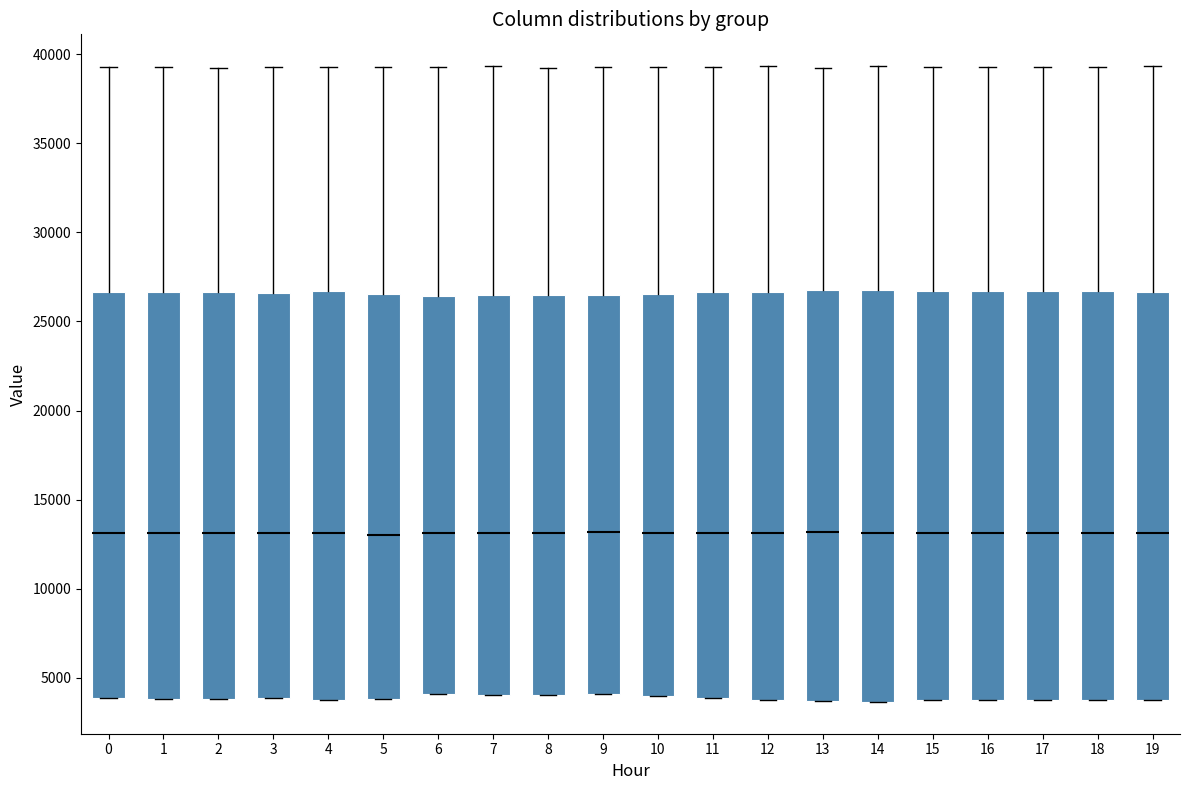

Reading left to right, transcribe this box plot: for each box, give where its median line is, the range the box spans, and where its two whiskers end, as read against the y-axis. The values are not printed on the chart, so give them approximately, as read against the axis.

0: median 13000, box 4000 to 26500, whiskers 4000 to 39500
1: median 13000, box 4000 to 26500, whiskers 4000 to 39500
2: median 13000, box 4000 to 26500, whiskers 4000 to 39000
3: median 13000, box 4000 to 26500, whiskers 4000 to 39500
4: median 13000, box 4000 to 26500, whiskers 4000 to 39500
5: median 13000, box 4000 to 26500, whiskers 4000 to 39500
6: median 13000, box 4000 to 26500, whiskers 4000 to 39500
7: median 13000, box 4000 to 26500, whiskers 4000 to 39500
8: median 13000, box 4000 to 26500, whiskers 4000 to 39000
9: median 13000, box 4000 to 26500, whiskers 4000 to 39500
10: median 13000, box 4000 to 26500, whiskers 4000 to 39500
11: median 13000, box 4000 to 26500, whiskers 4000 to 39500
12: median 13000, box 4000 to 26500, whiskers 4000 to 39500
13: median 13000, box 3500 to 27000, whiskers 3500 to 39000
14: median 13000, box 3500 to 27000, whiskers 3500 to 39500
15: median 13000, box 3500 to 26500, whiskers 3500 to 39500
16: median 13000, box 3500 to 26500, whiskers 3500 to 39500
17: median 13000, box 4000 to 26500, whiskers 4000 to 39500
18: median 13000, box 4000 to 26500, whiskers 4000 to 39500
19: median 13000, box 4000 to 26500, whiskers 4000 to 39500